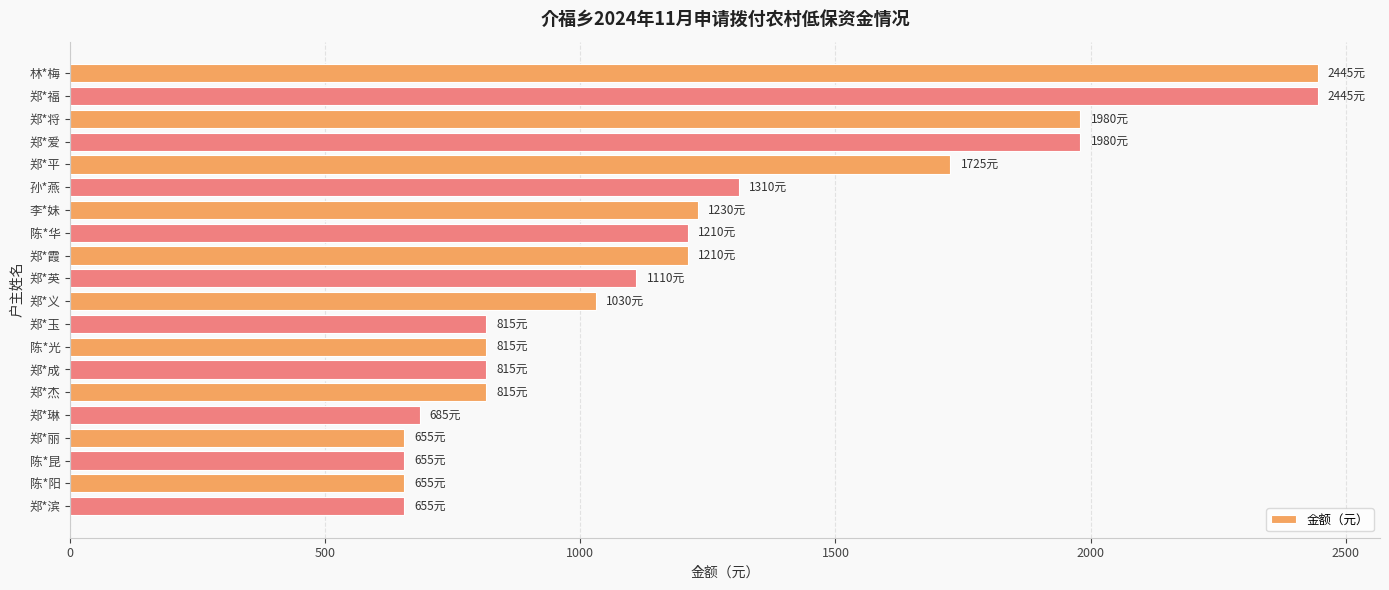

Does the chart contain stacked bars?

No